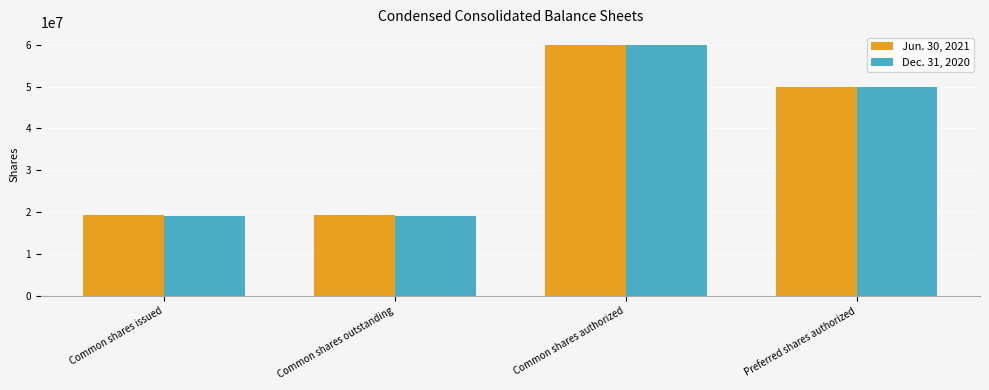

Rank the series by their average value, from highest to lowest.

Jun. 30, 2021, Dec. 31, 2020